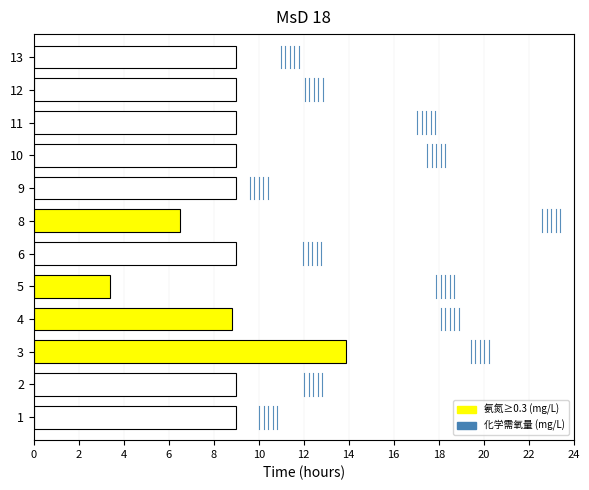

What is the value of the 1st bar from the left?

0.7